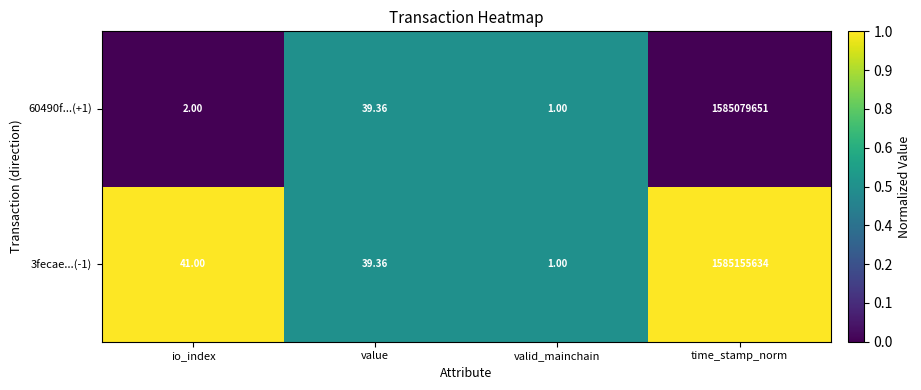

At which label is 60490f...(+1) closest to 792539826?

value